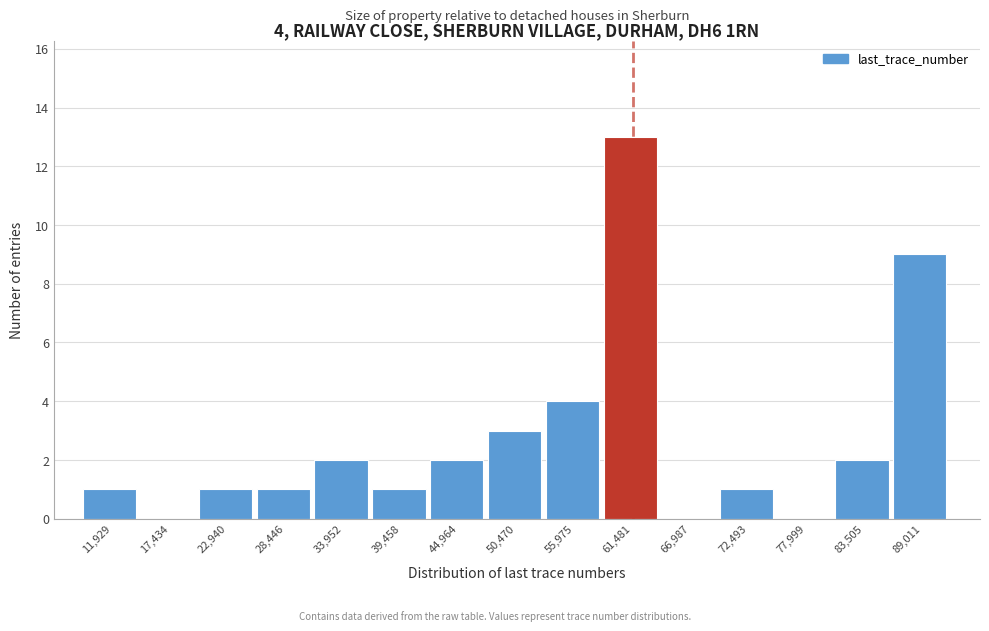

Reading left to right, list all the values displayed in this chart.

11,929=1	17,434=0	22,940=1	28,446=1	33,952=2	39,458=1	44,964=2	50,470=3	55,975=4	61,481=13	66,987=0	72,493=1	77,999=0	83,505=2	89,011=9